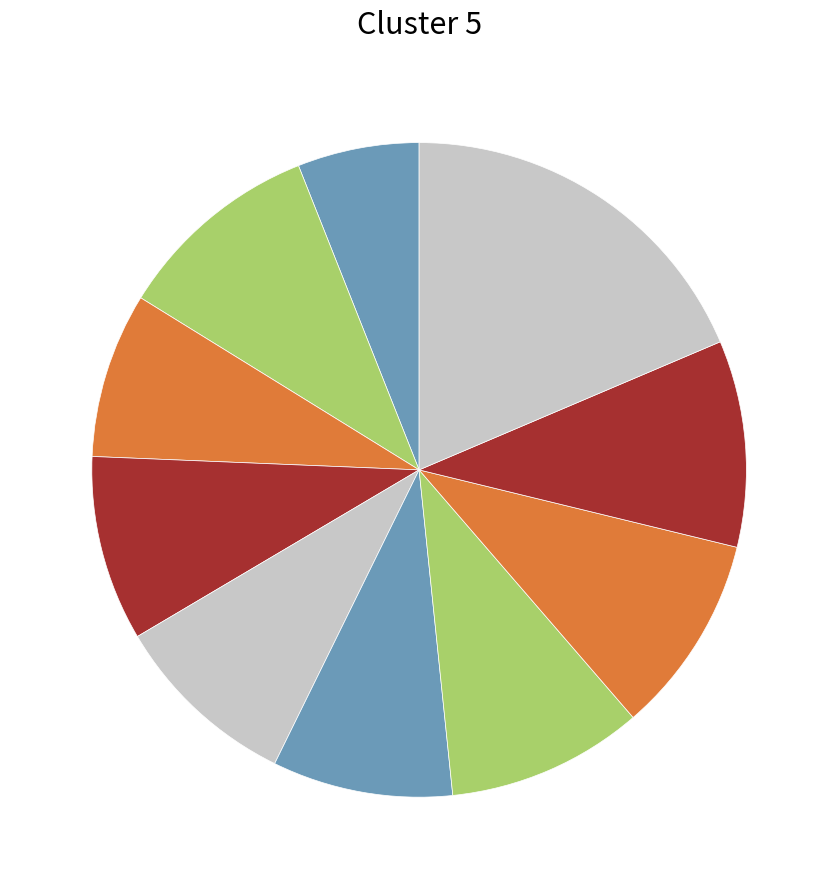

Count the number of slices in the pie.

10